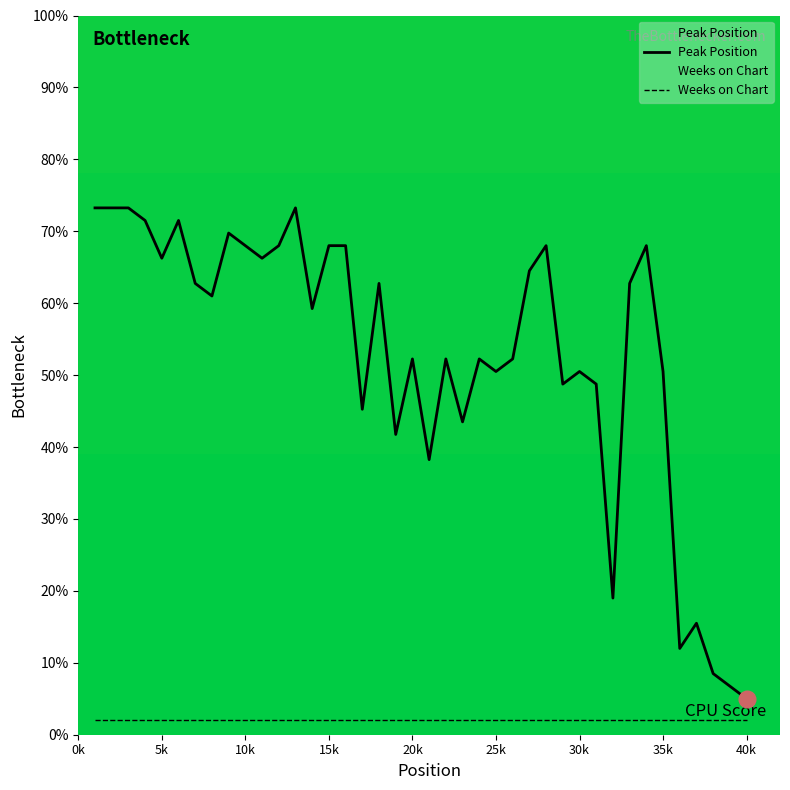

Rank the series by their average value, from highest to lowest.

Peak Position, Weeks on Chart